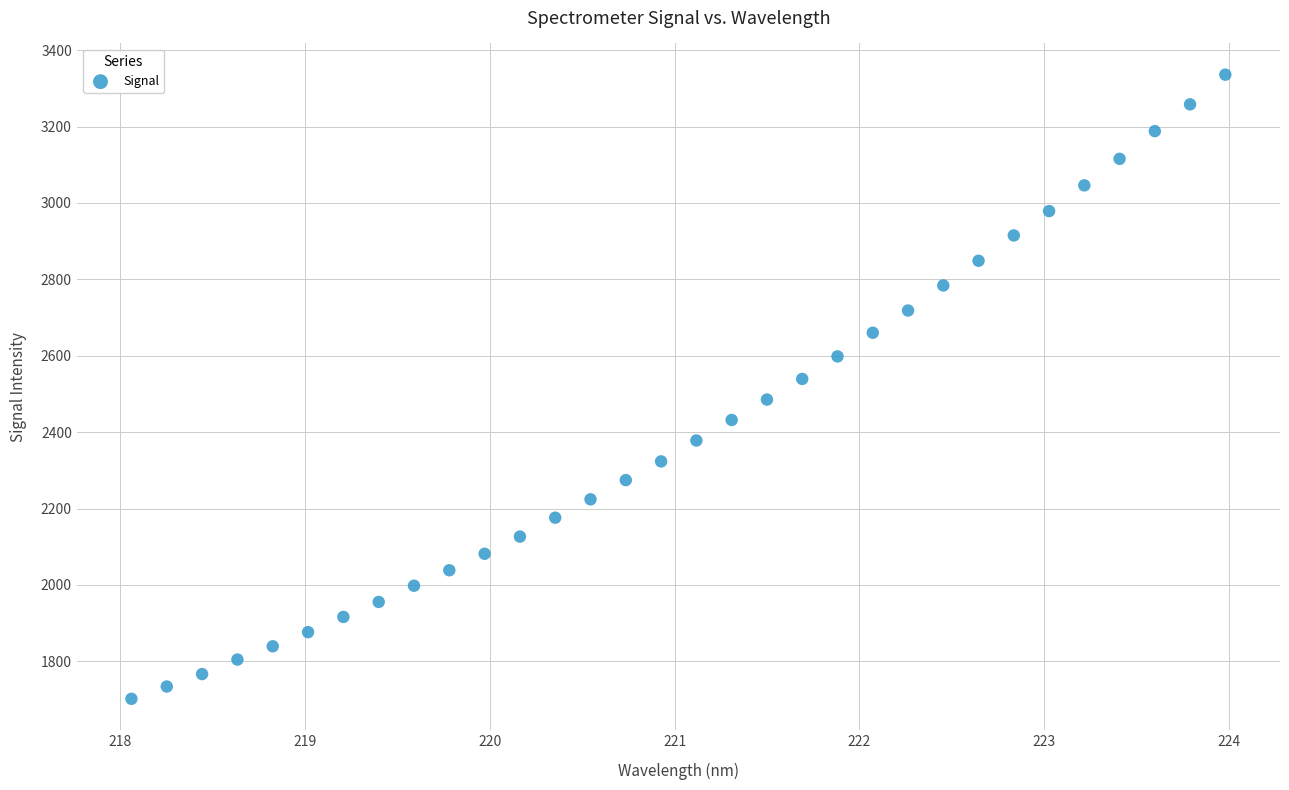

What is the range of Y values (max minus min)?

1634.2